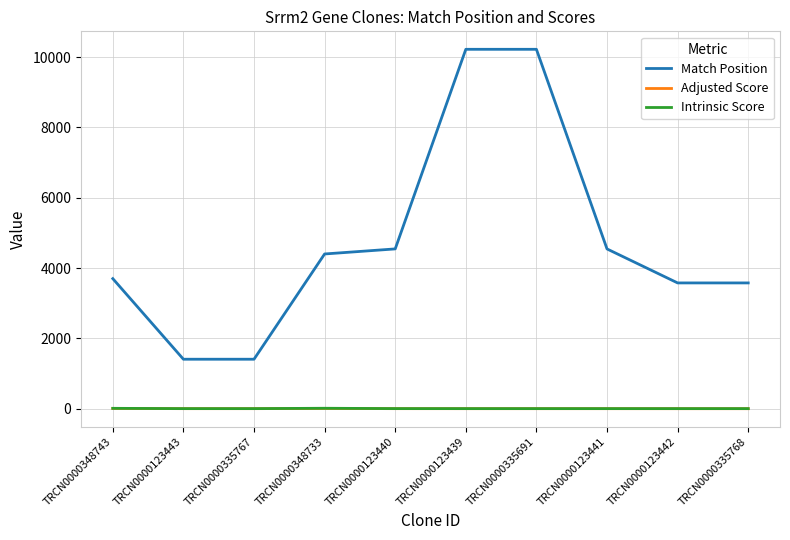

Where does the Adjusted Score series first go above 3?

TRCN0000348743